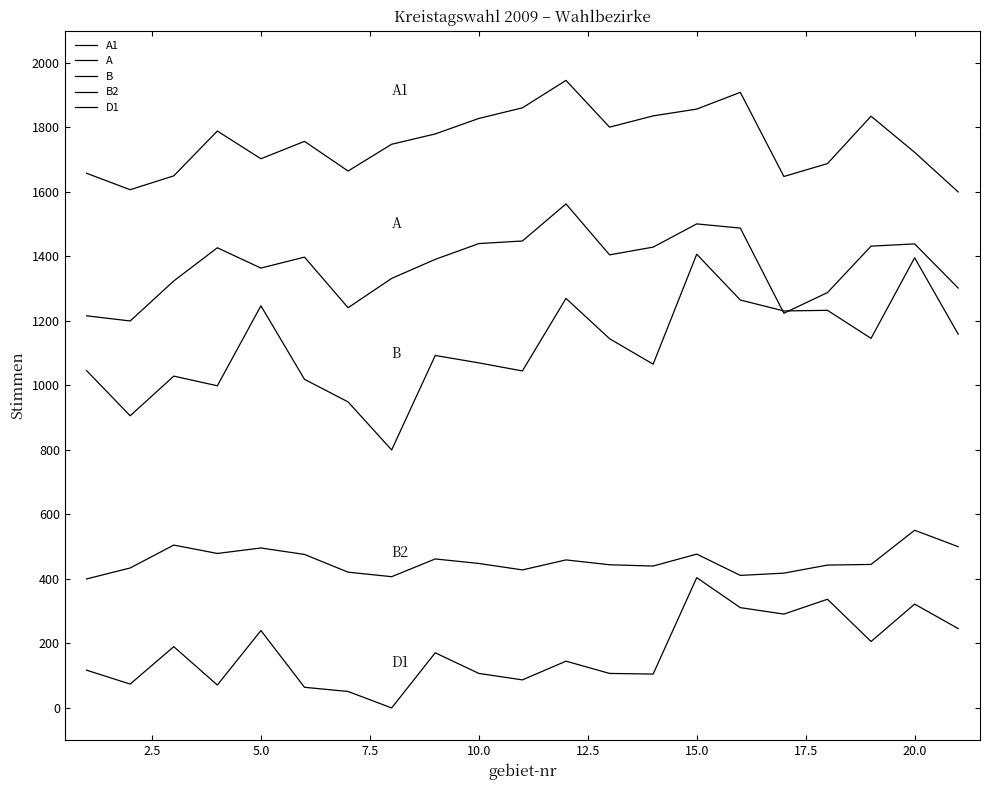

What is the value of the B point at the 6th from the left?

1019